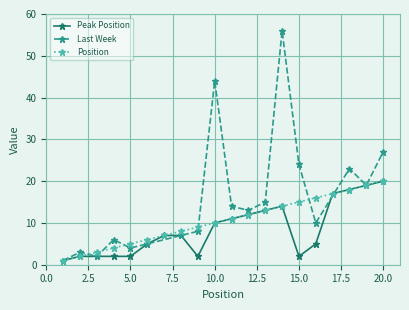

What is the value of the 12th point from the left?

12